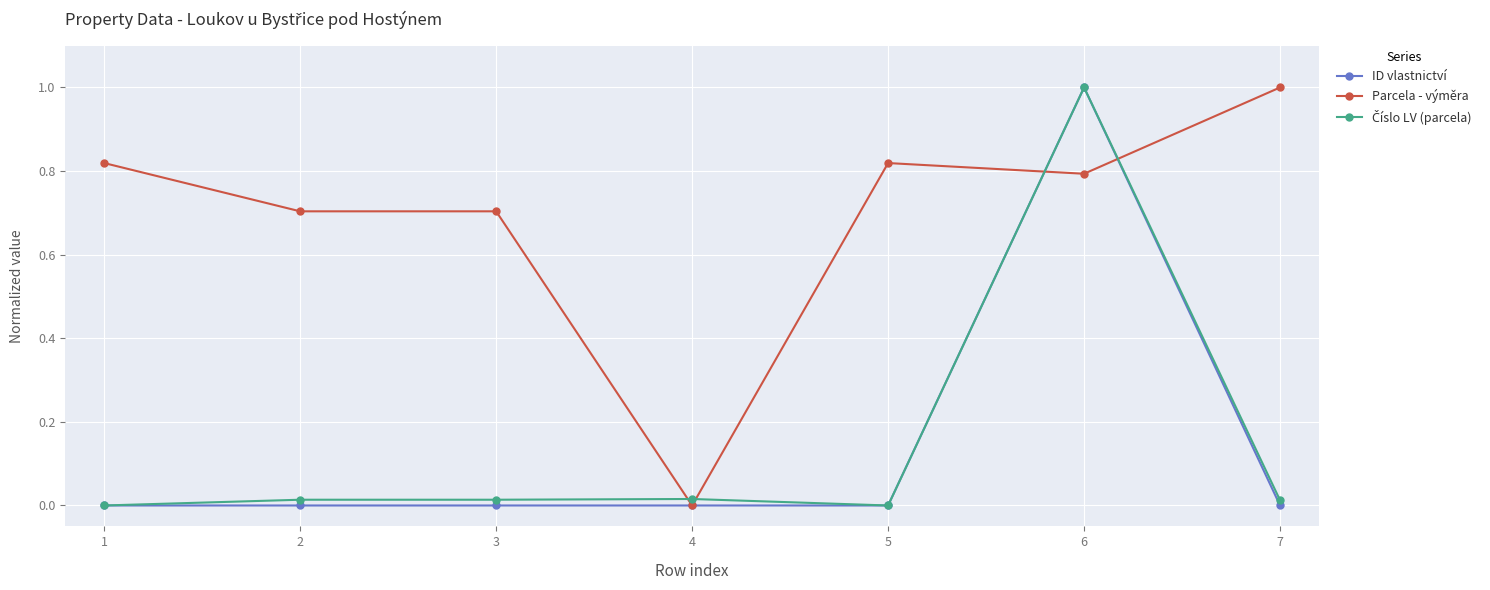

Which series changed the most between 6 and 7?

ID vlastnictví